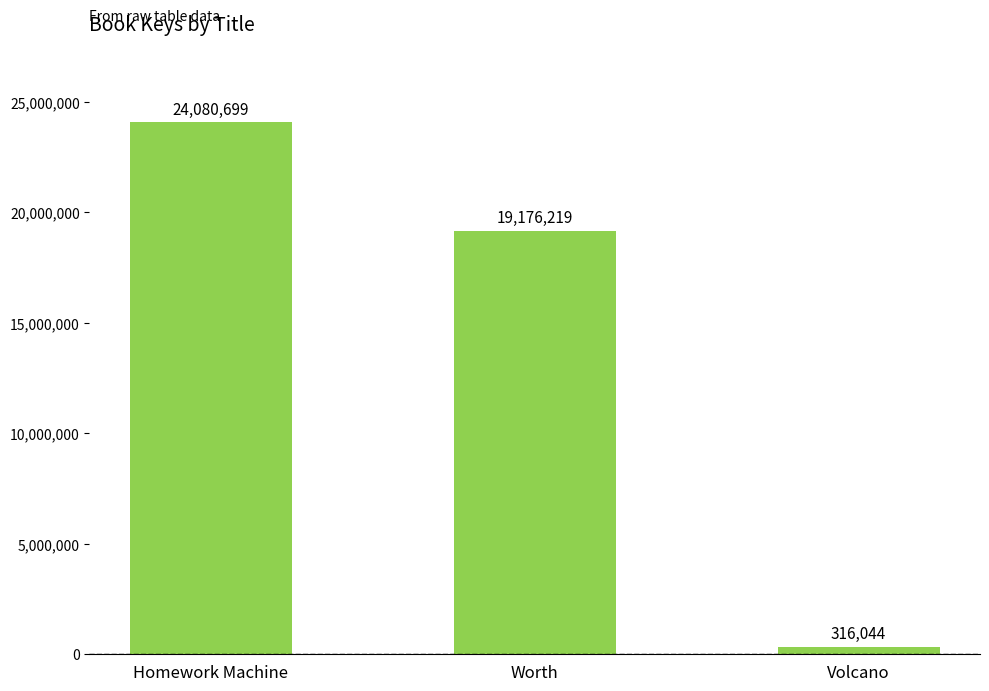

What is the minimum value shown in the chart?

316044